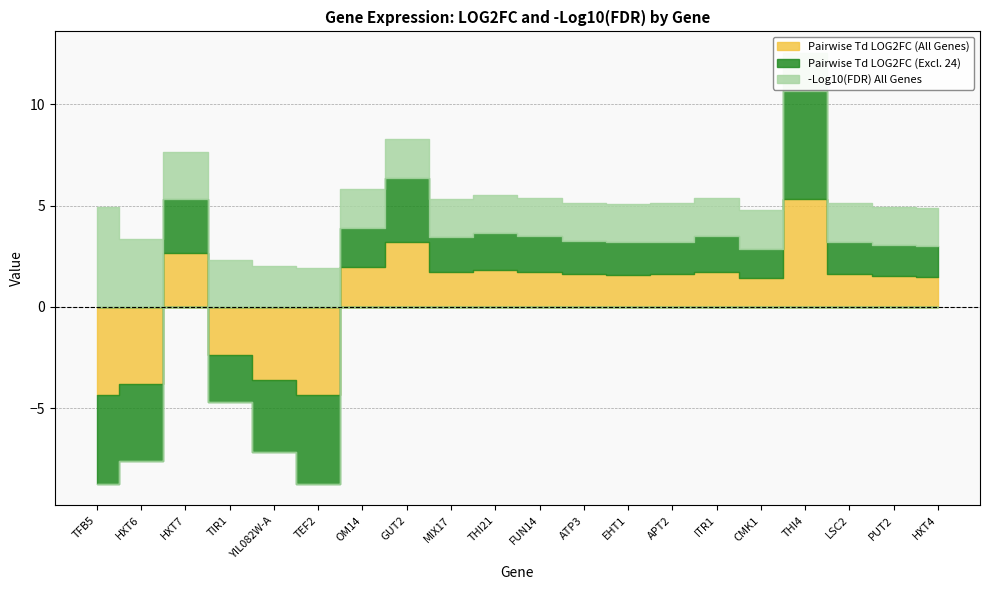

Which category has the lowest value in the Pairwise Td LOG2FC (Excl. 24) series?

TEF2